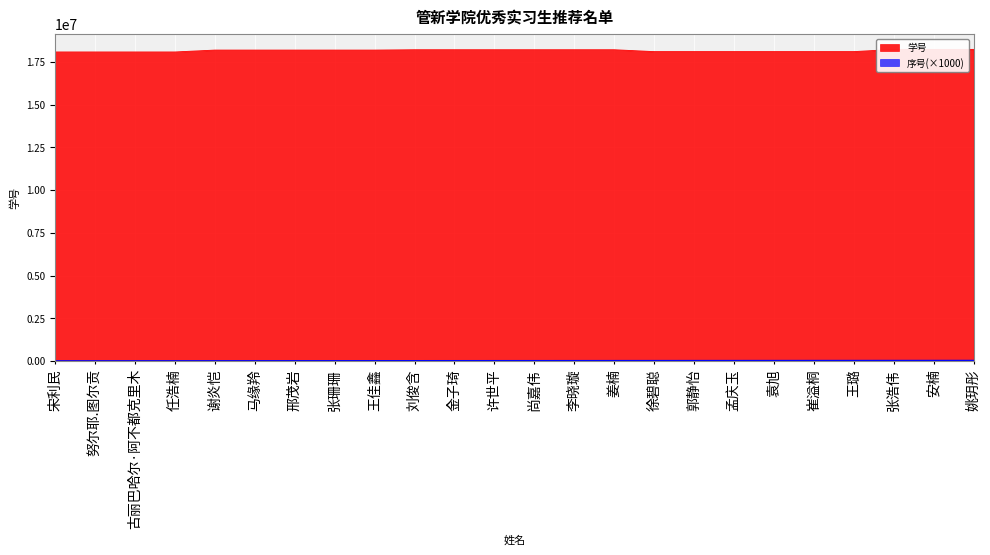

Which series changed the most between 许世平 and 王璐?

学号